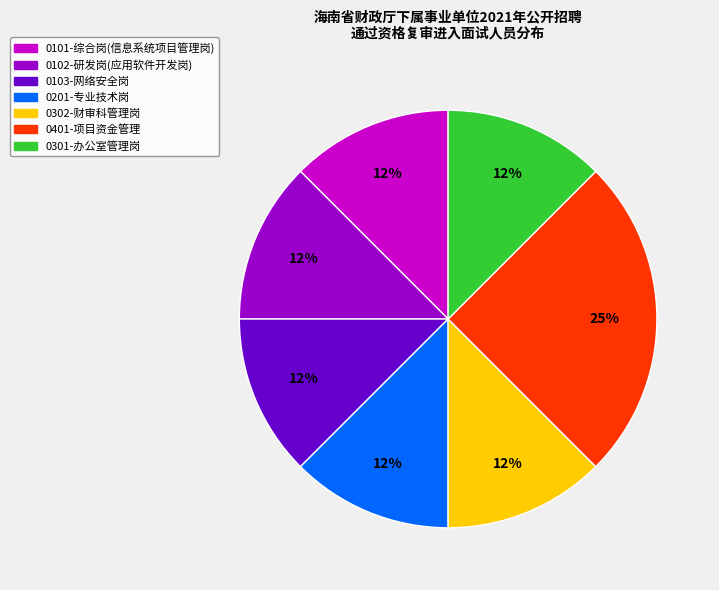

What is the largest slice in the pie chart?

0401-项目资金管理